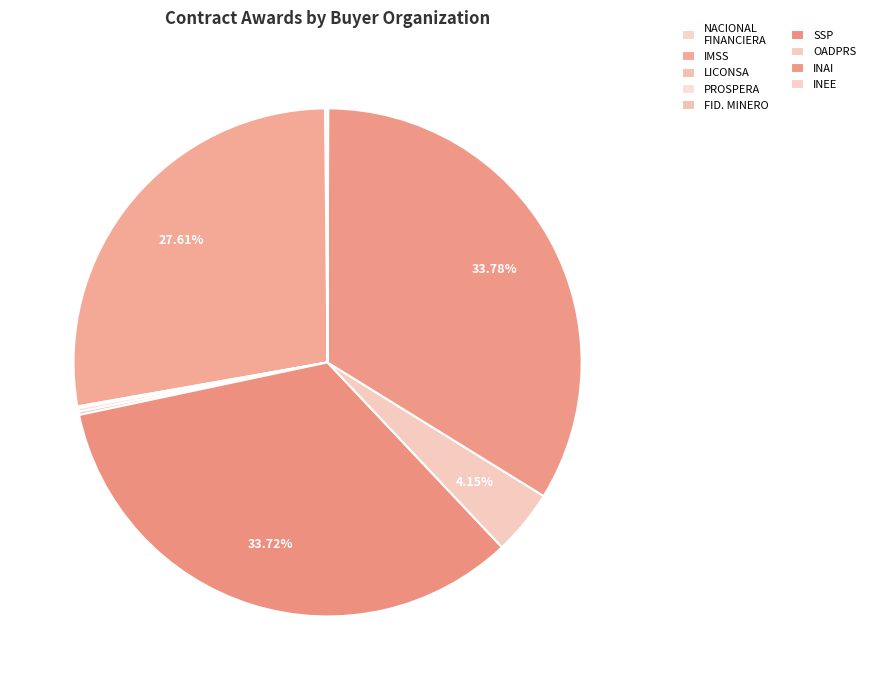

Which slice is the largest?

INSTITUTO NACIONAL DE TRANSPARENCIA